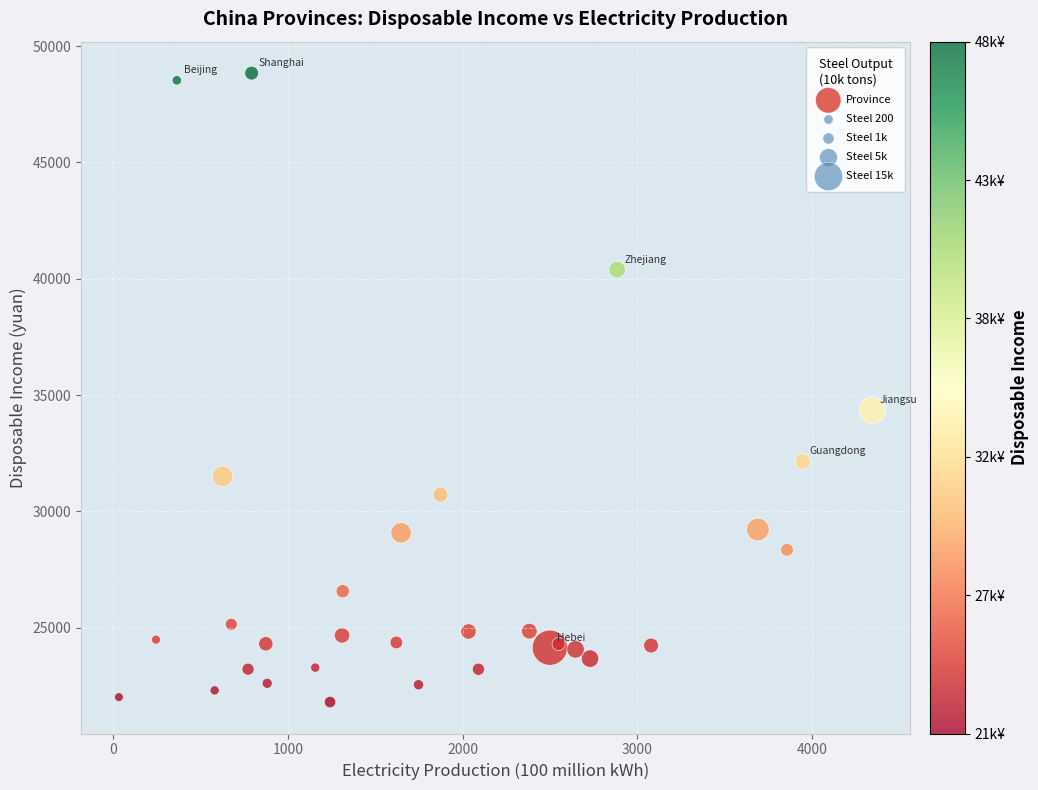

What is the range of Y values (max minus min)?

27037.5